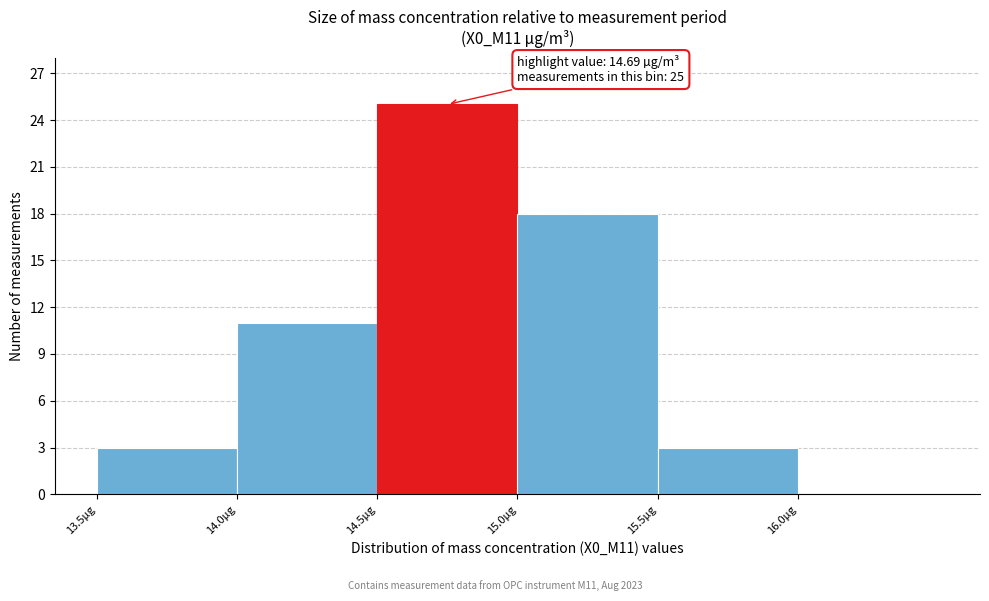

Over which range of the x-axis is the bar tallest?

14.5 to 15.0